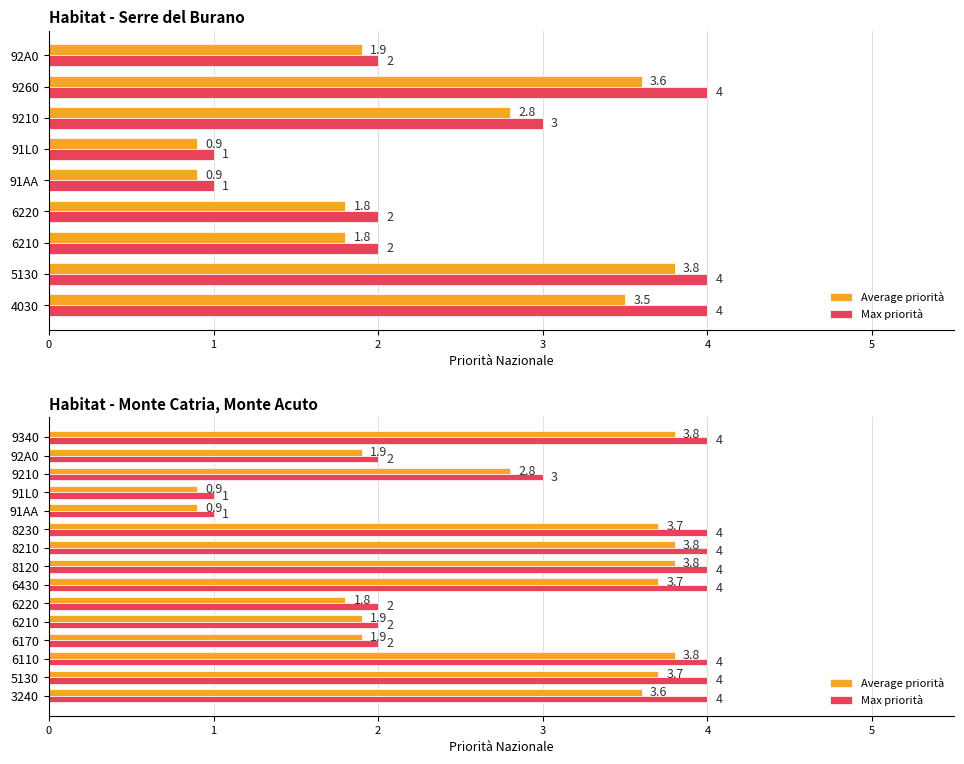

At how many categories does at least one series exceed 1?

13